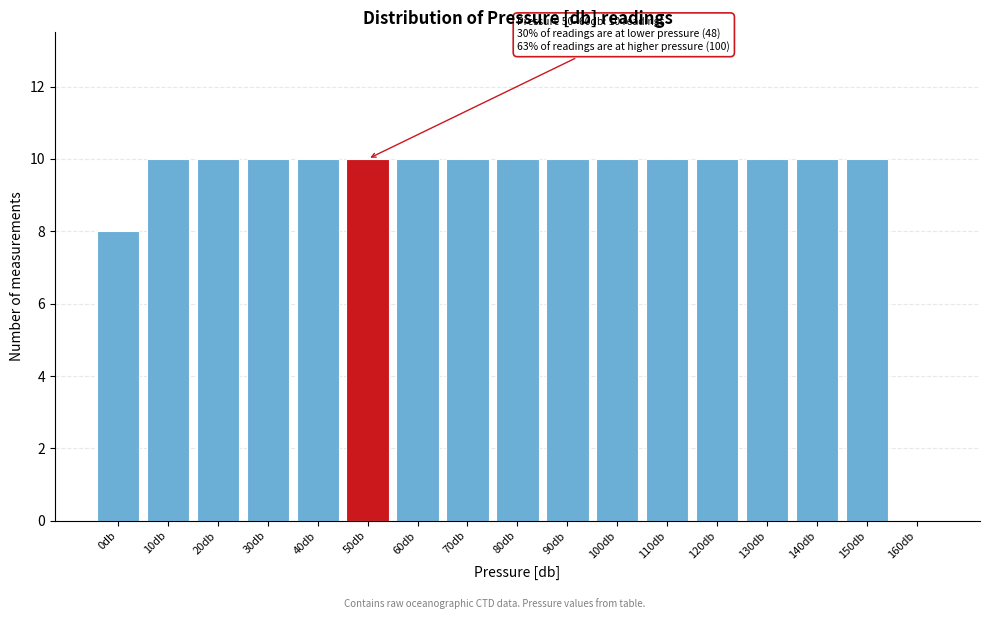

Reading left to right, transcribe all the data shown in this chart.

0db=8	10db=10	20db=10	30db=10	40db=10	50db=10	60db=10	70db=10	80db=10	90db=10	100db=10	110db=10	120db=10	130db=10	140db=10	150db=10	160db=0